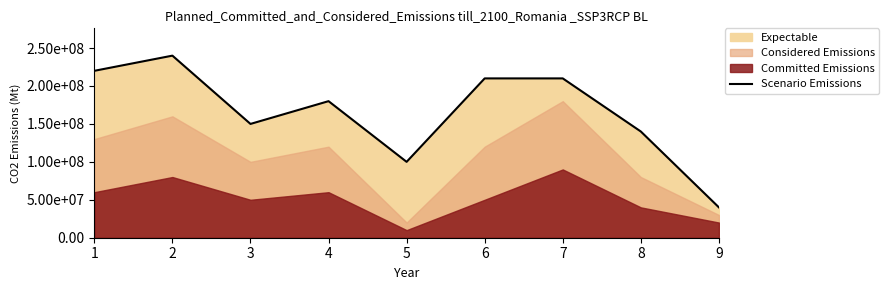

How many categories are shown in the chart?

9